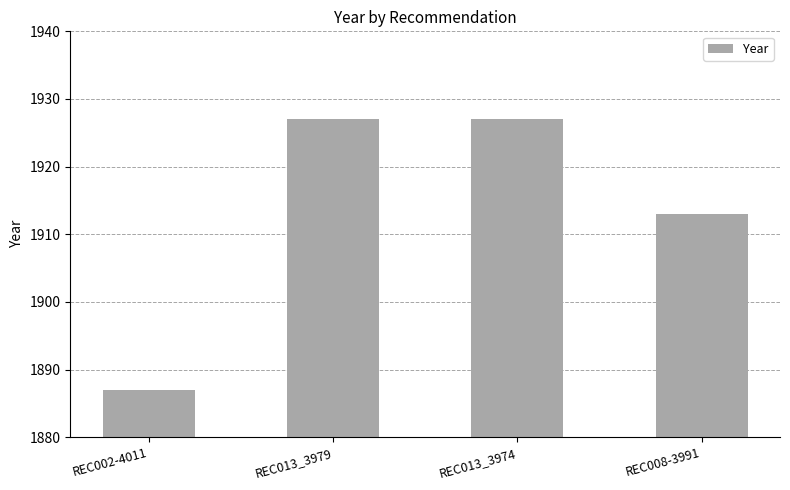

Does the chart contain any negative values?

No